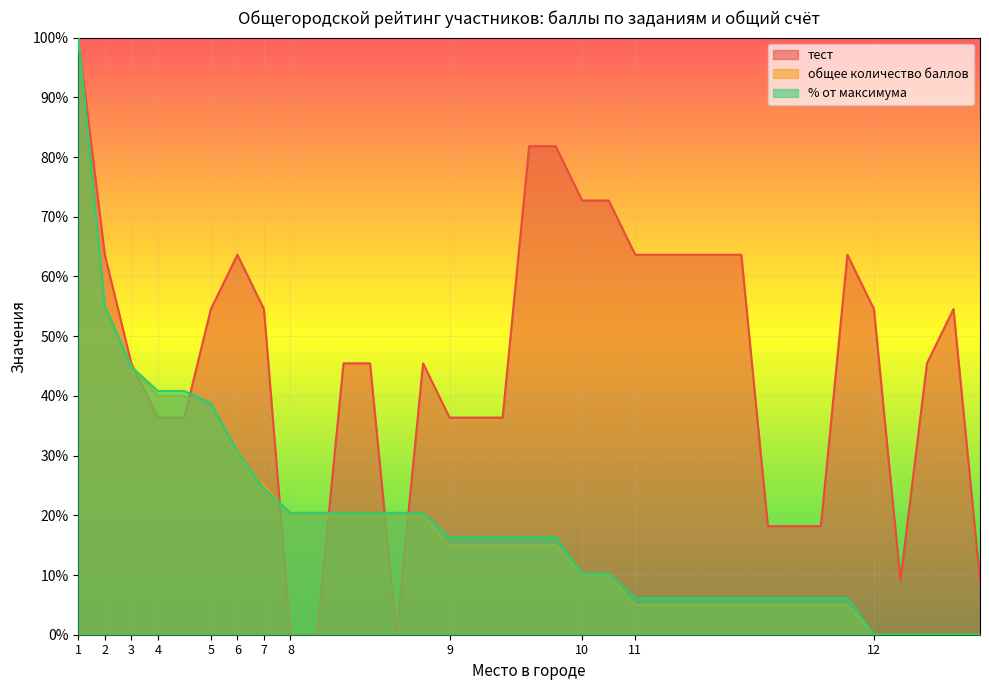

True or false: тест has more than 1 interior local peaks.

True